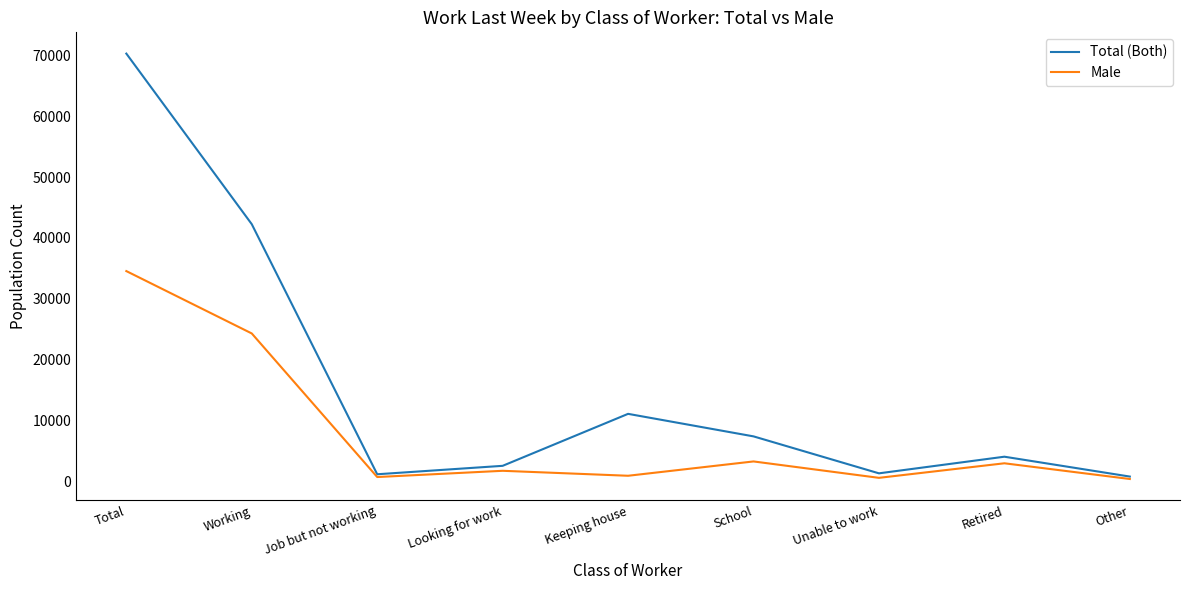

True or false: Total (Both) has more than 2 interior local peaks.

False